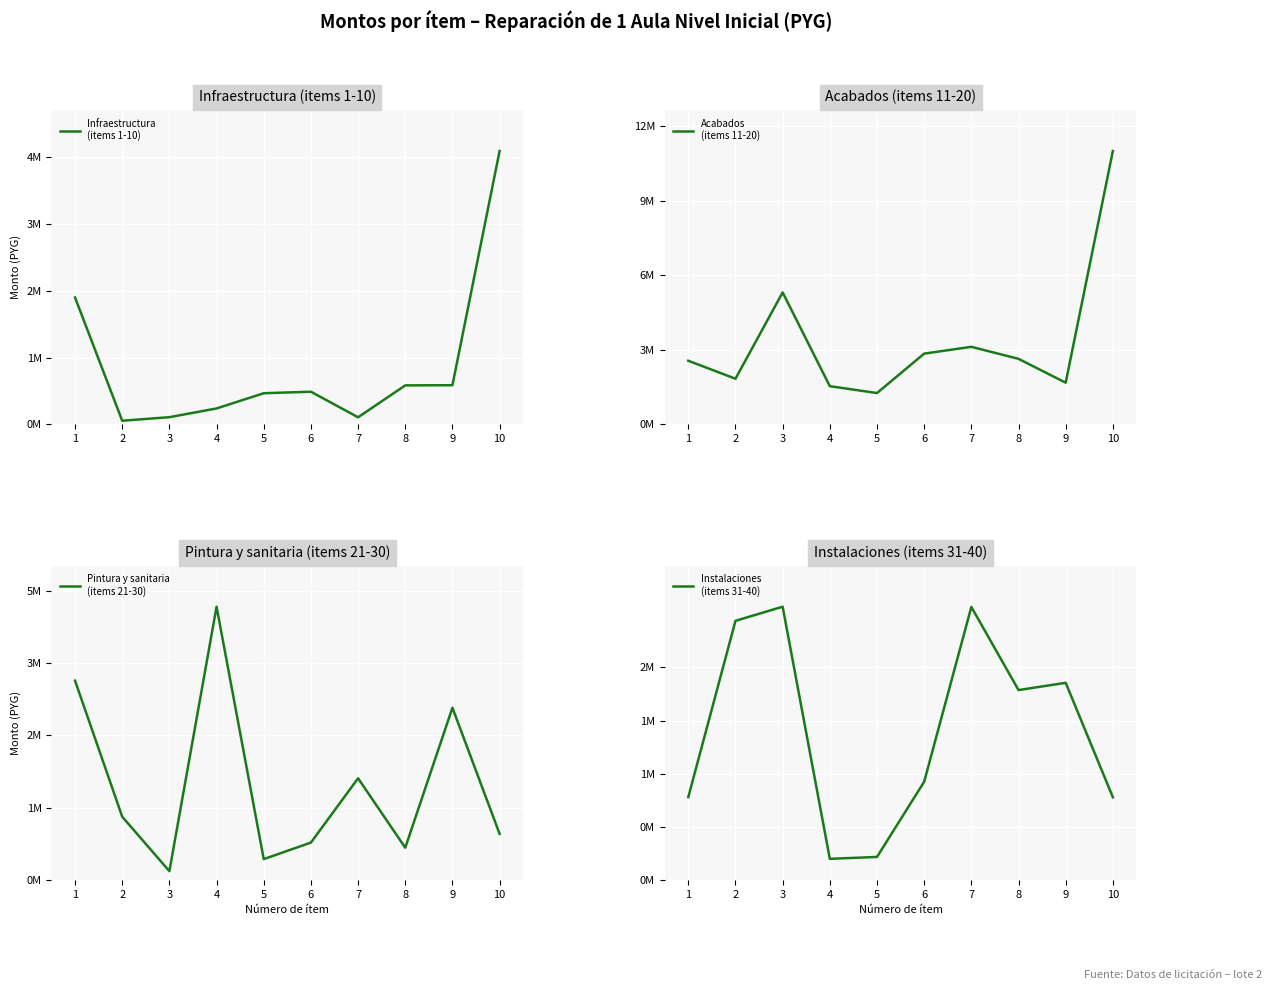

What is the spread (max minus min) of values at 2?

2384667